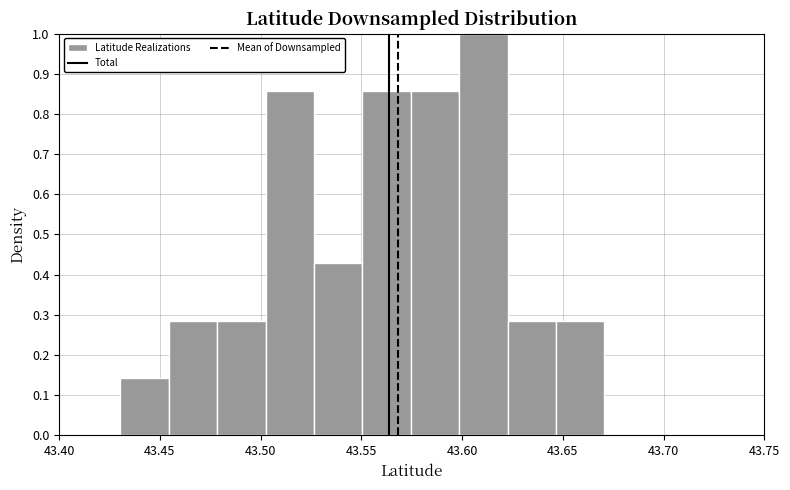

What is the height of the bar covering 43.645 to 43.670 on the x-axis? Neither the bar edges nor the heights are printed on the chart, so give them approximately, as read against the axes.

0.29